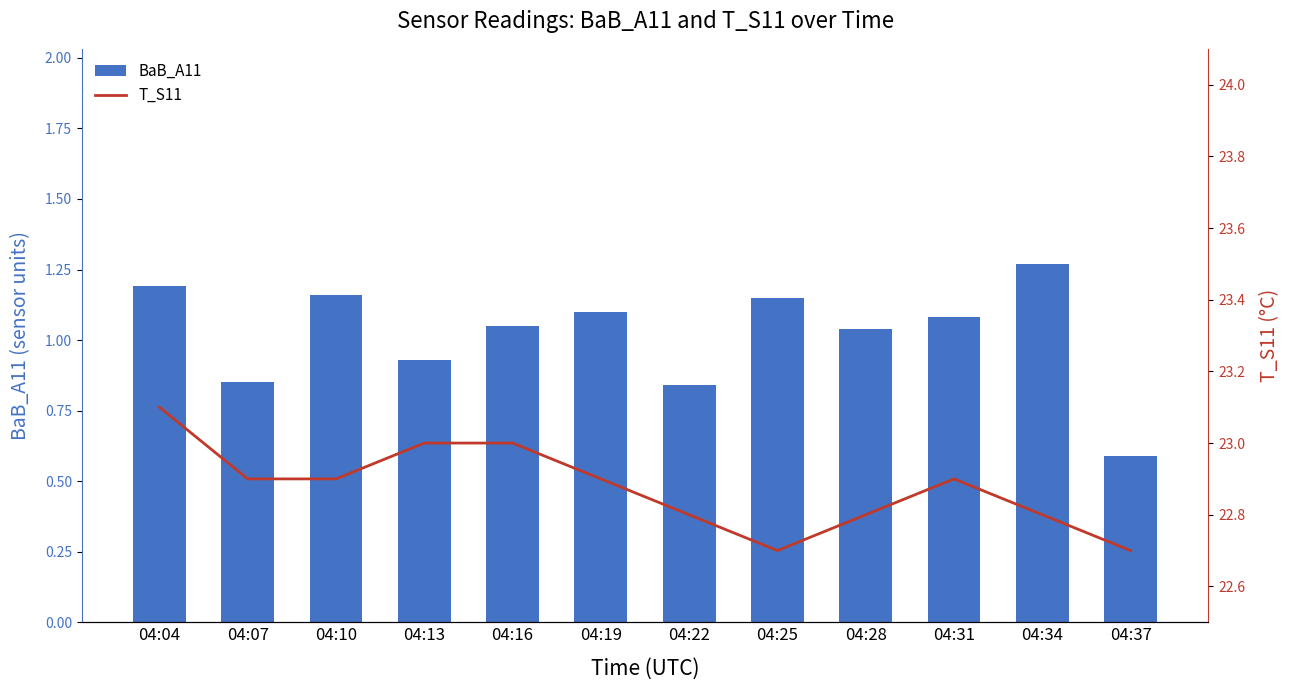

Which series has the largest range (max minus min)?

BaB_A11